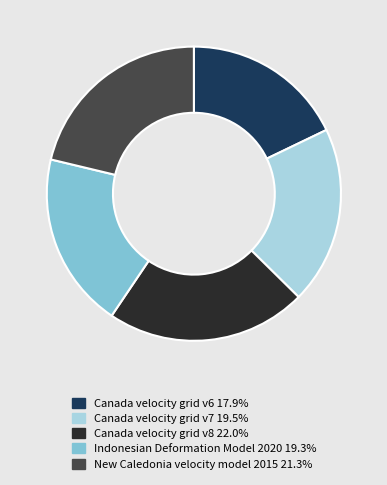

Approximately how many times larger is the value at New Caledonia velocity model 2015 compared to Indonesian Deformation Model 2020?

1.1